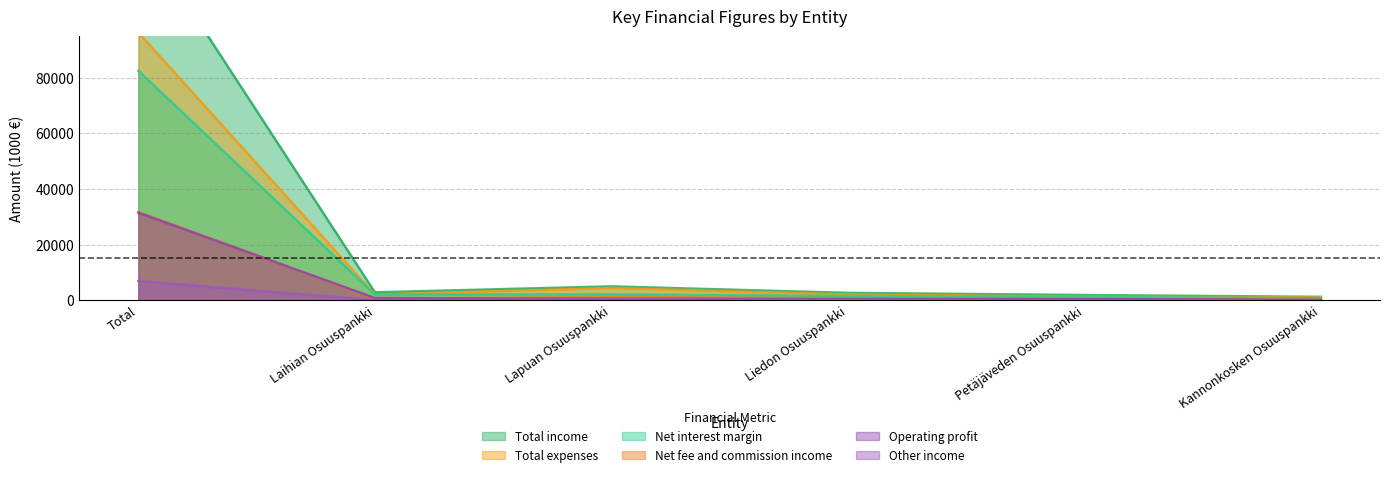

Rank the series at Petäjäveden Osuuspankki from lowest to highest value.

Other income, Net fee and commission income, Operating profit, Net interest margin, Total expenses, Total income